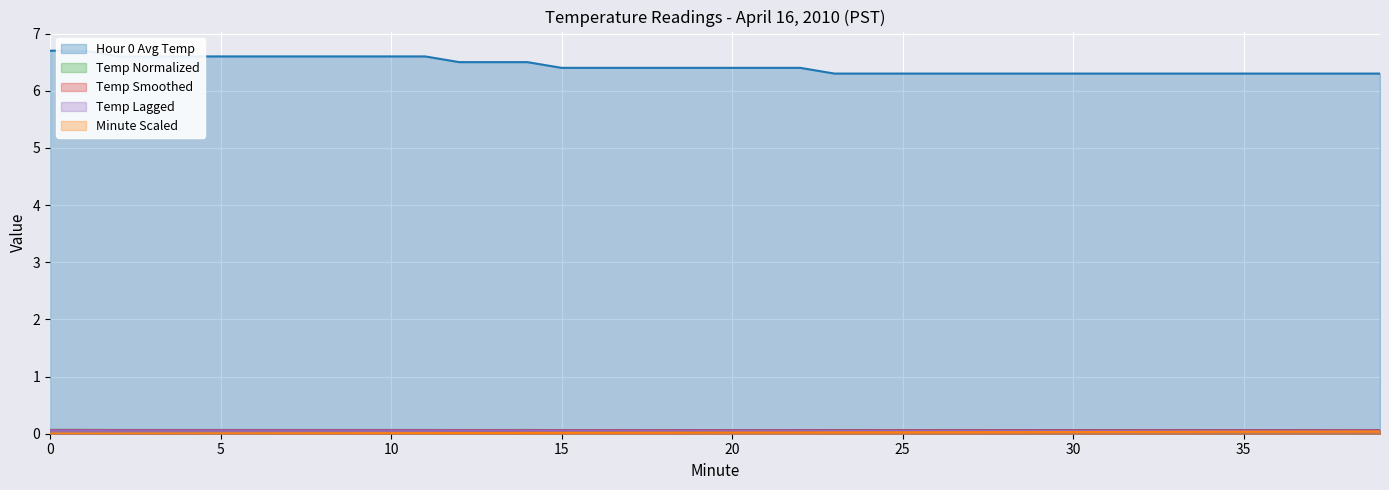

Rank the categories by Temp Smoothed value from lowest to highest.

23, 24, 25, 26, 27, 28, 29, 30, 31, 32, 33, 34, 35, 36, 37, 38, 39, 15, 16, 17, 18, 19, 20, 21, 22, 12, 13, 14, 2, 3, 4, 5, 6, 7, 8, 9, 10, 11, 0, 1